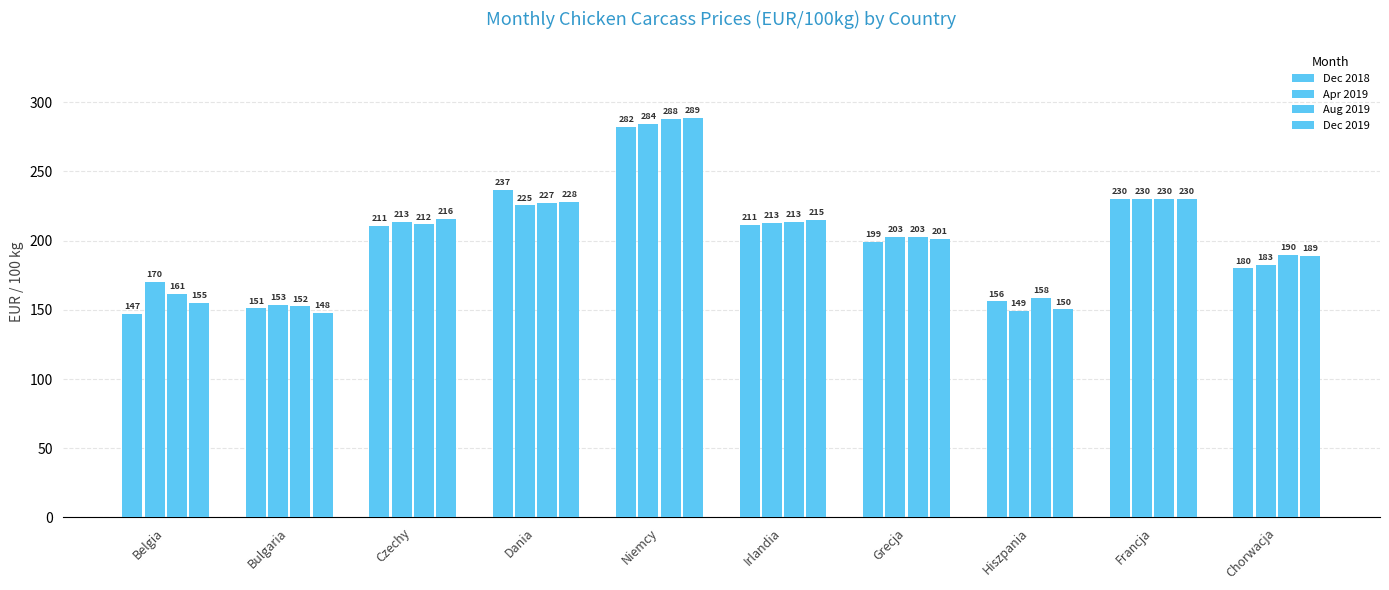

What position from the right is Dania?

7